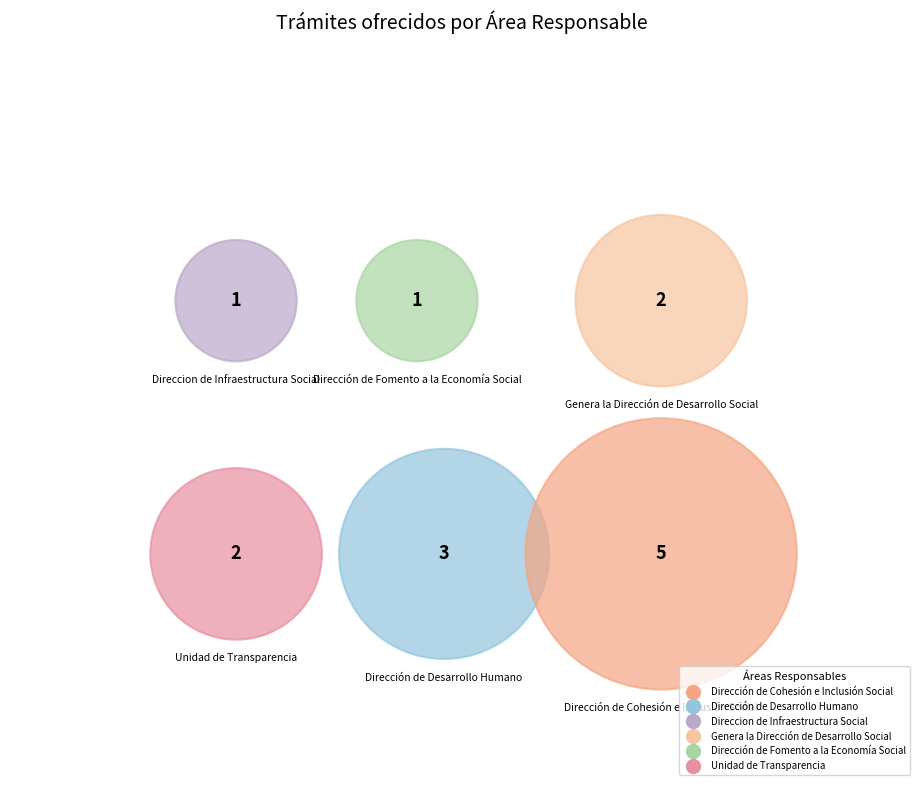

Rank the categories by value from lowest to highest.

Direccion de Infraestructura Social, Dirección de Fomento a la Economía Social, Genera la Dirección de Desarrollo Social, Unidad de Transparencia, Dirección de Desarrollo Humano, Dirección de Cohesión e Inclusión Social